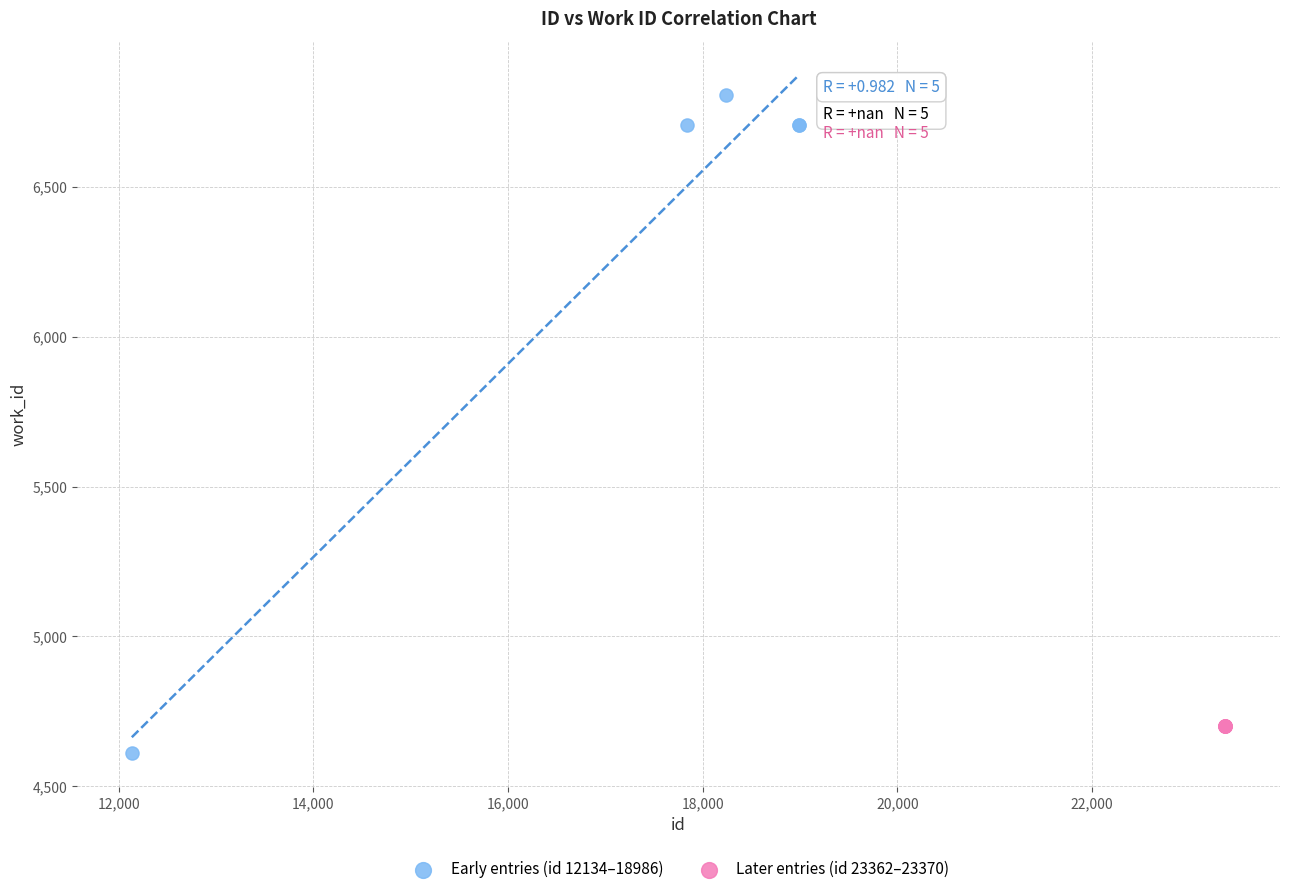

Which series contains the highest Y value?

Early entries (id 12134–18986)